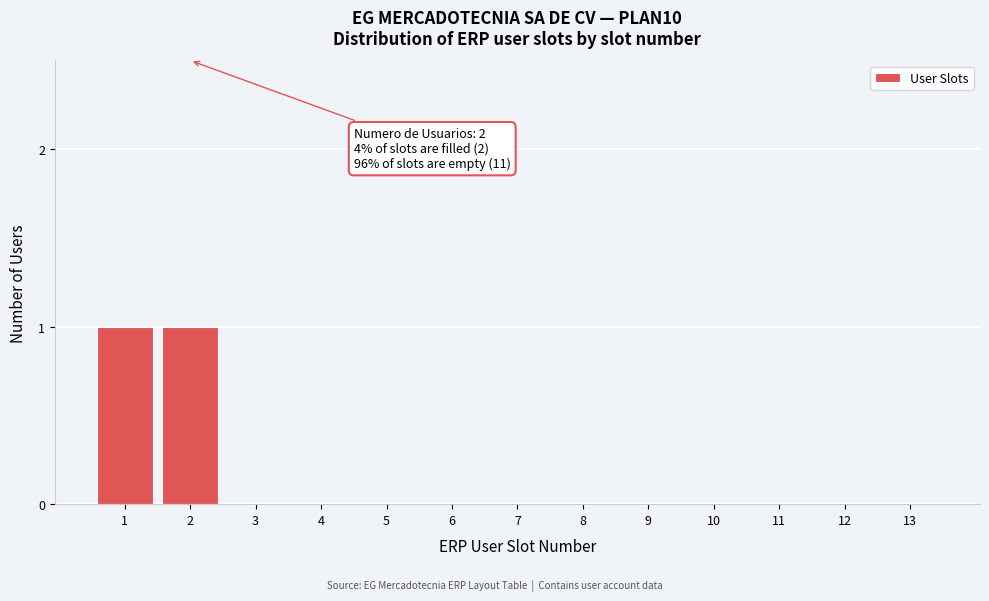

Reading left to right, transcribe all the data shown in this chart.

1=1	2=1	3=0	4=0	5=0	6=0	7=0	8=0	9=0	10=0	11=0	12=0	13=0